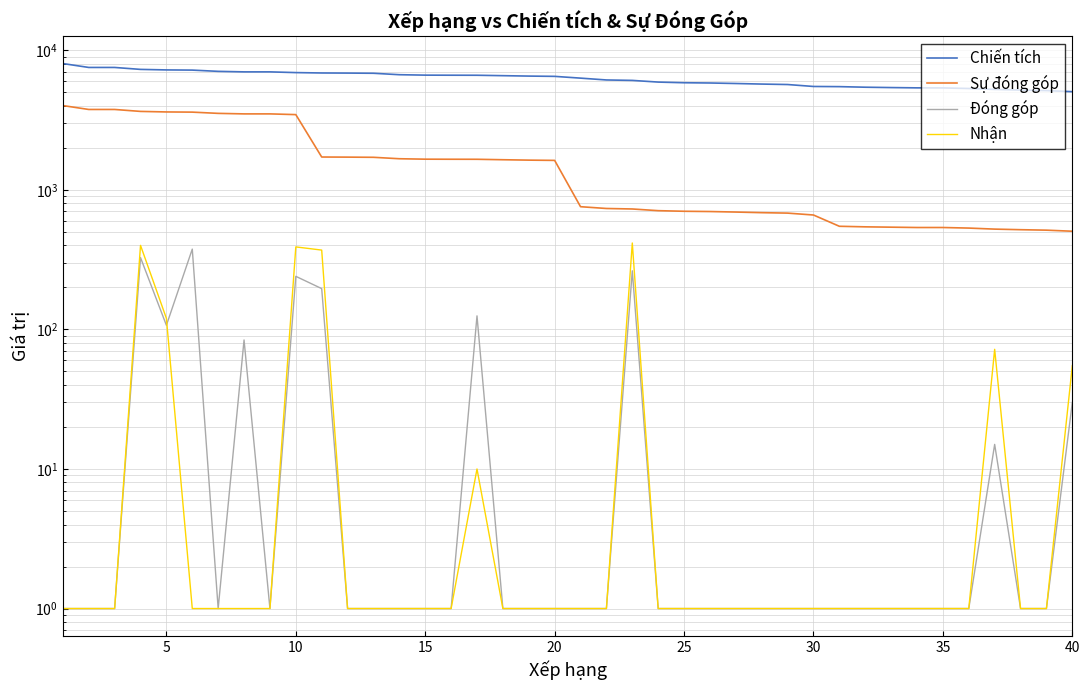

Count the number of categories in the chart.

40